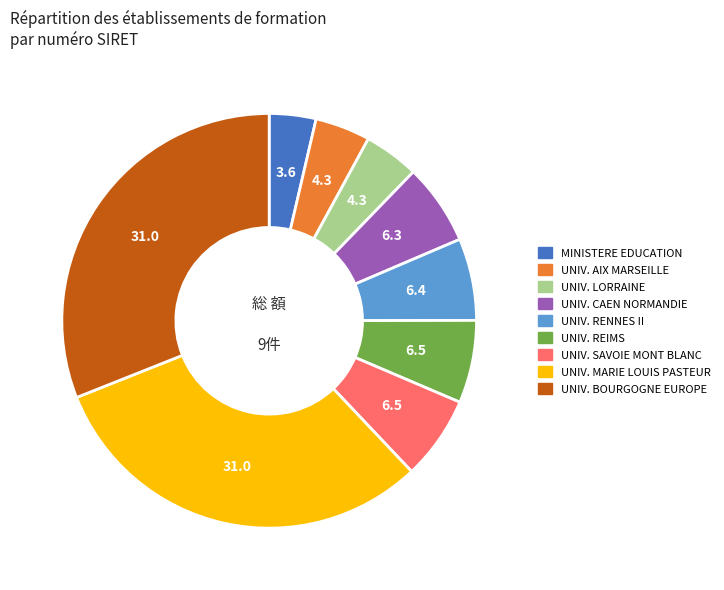

Count the number of slices in the pie.

9